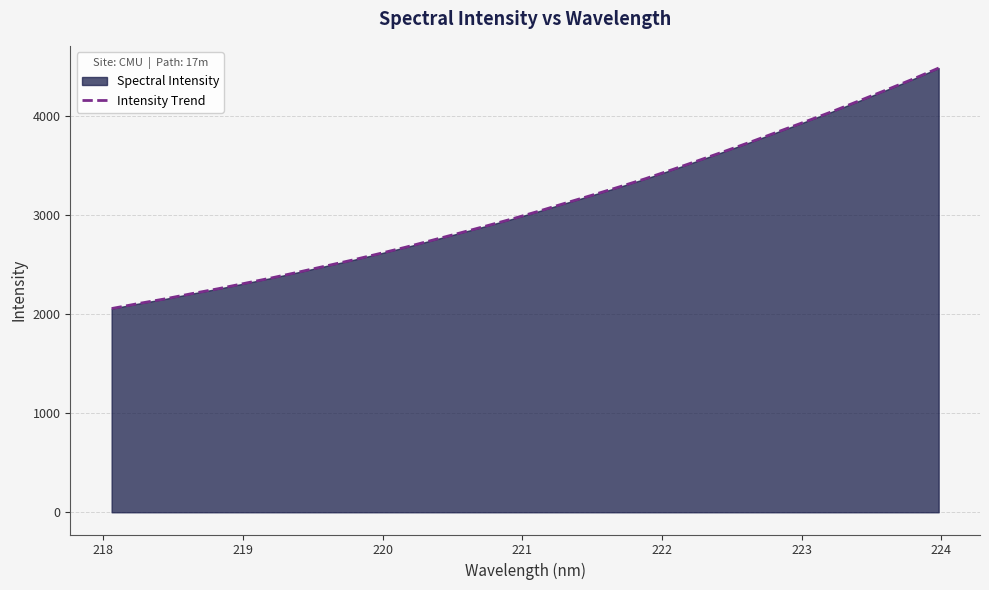

What is the smallest value displayed?

2055.2